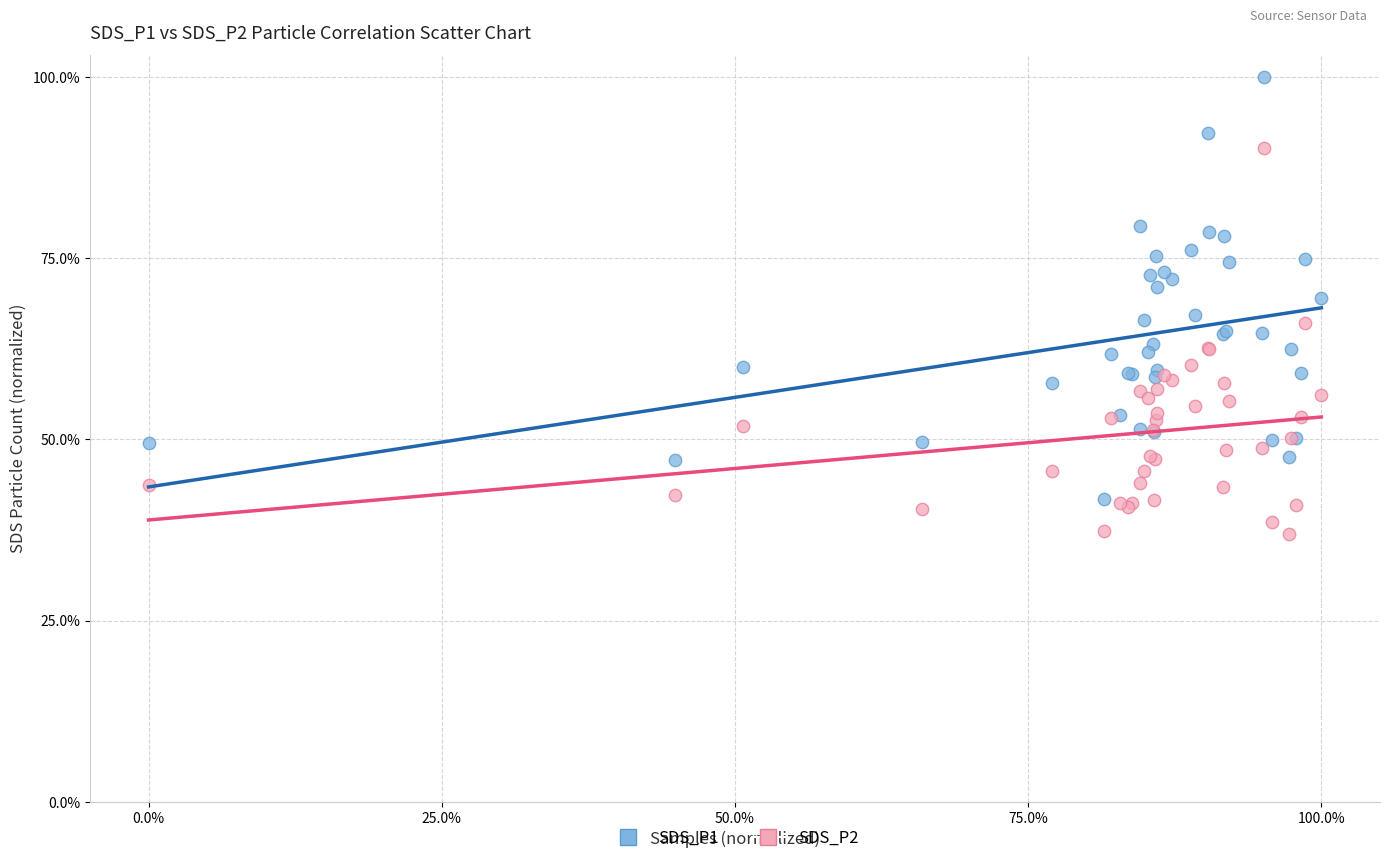

Which series has the widest spread of Y values?

SDS_P1